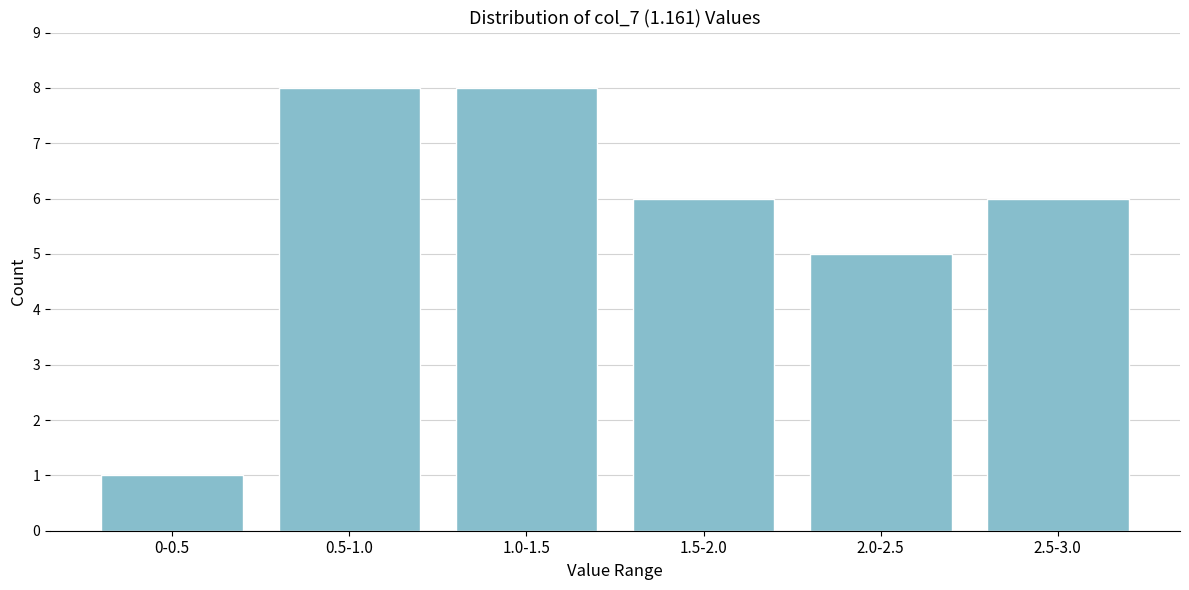

Reading left to right, what are all the values shown in this chart?

1	8	8	6	5	6